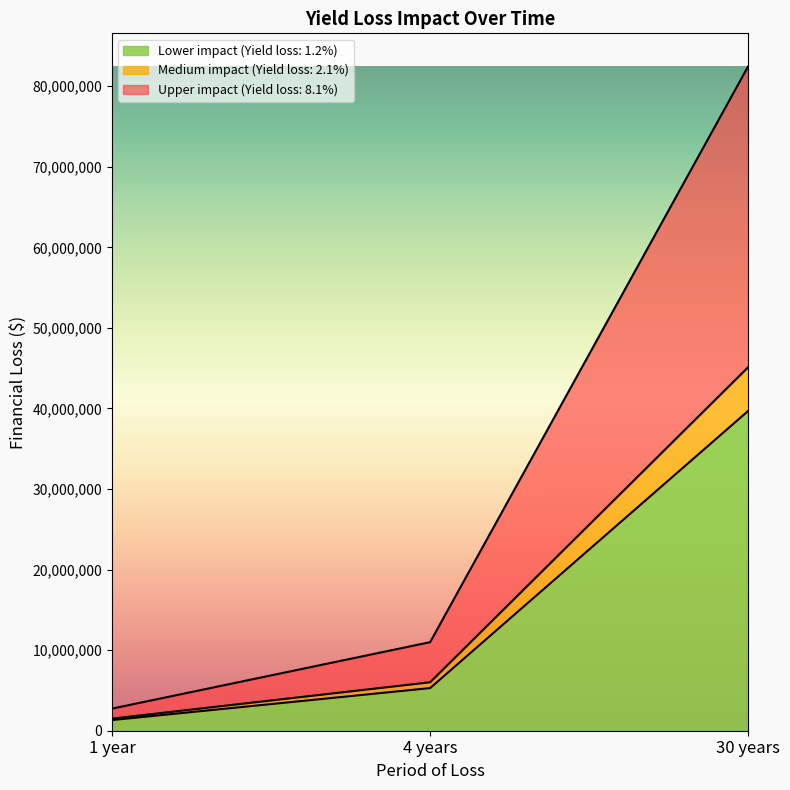

How many data points does each series have?

3